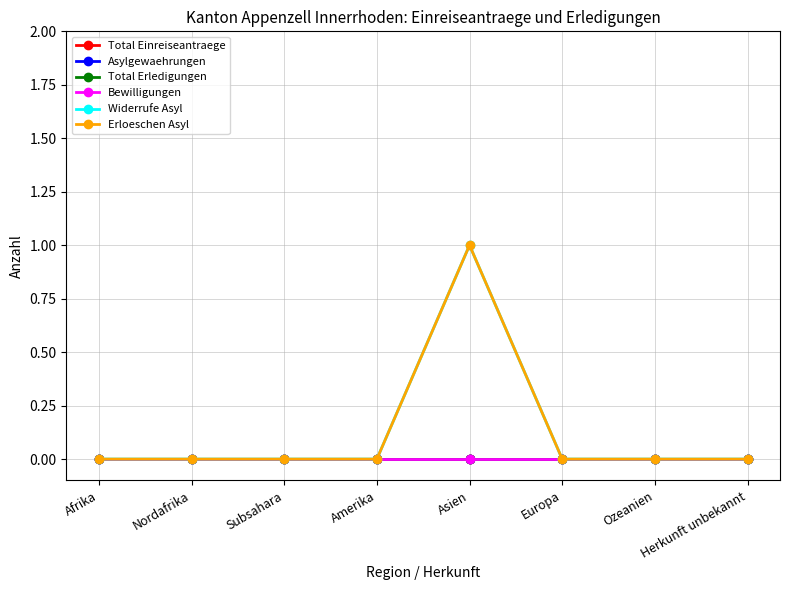

What is the label of the 3rd point from the right?

Europa